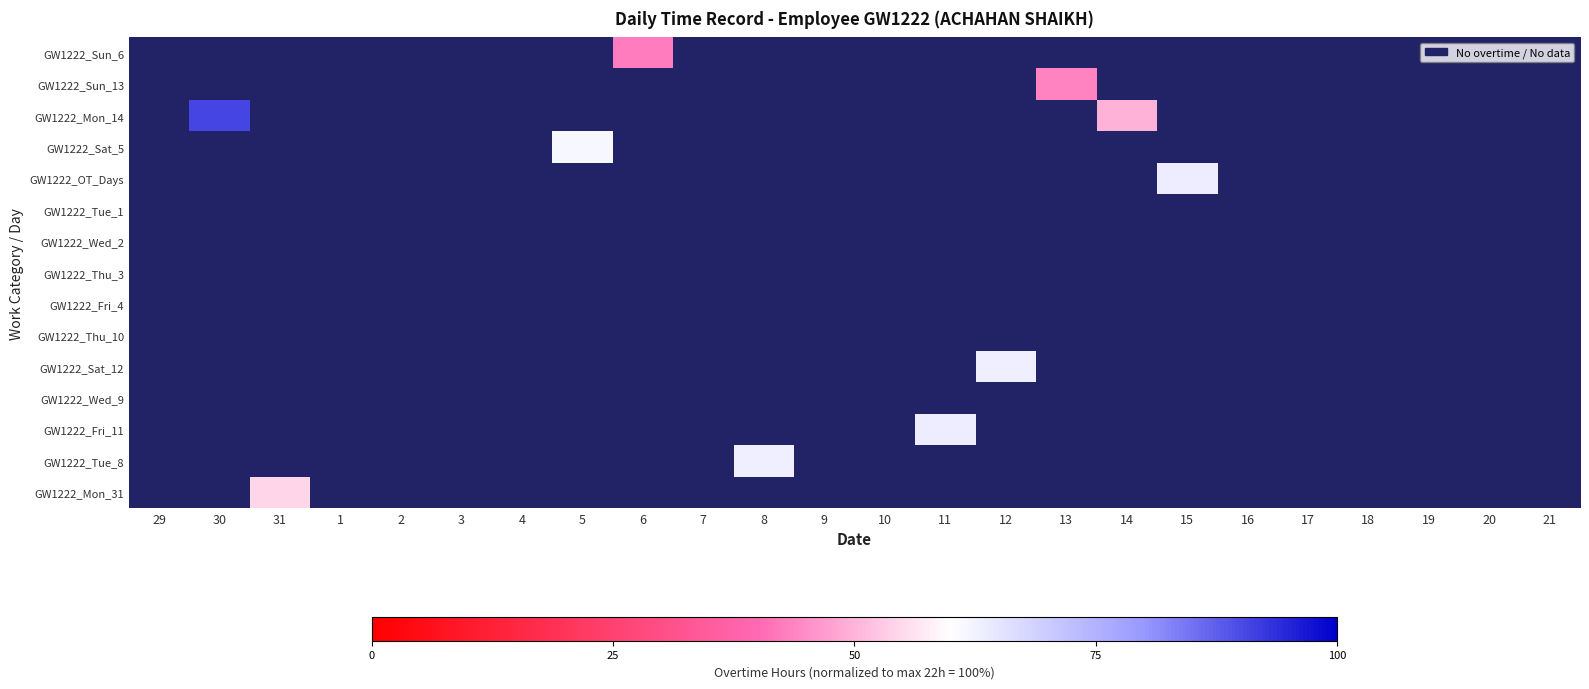

At which label does GW1222_Tue_1 reach its peak?

29